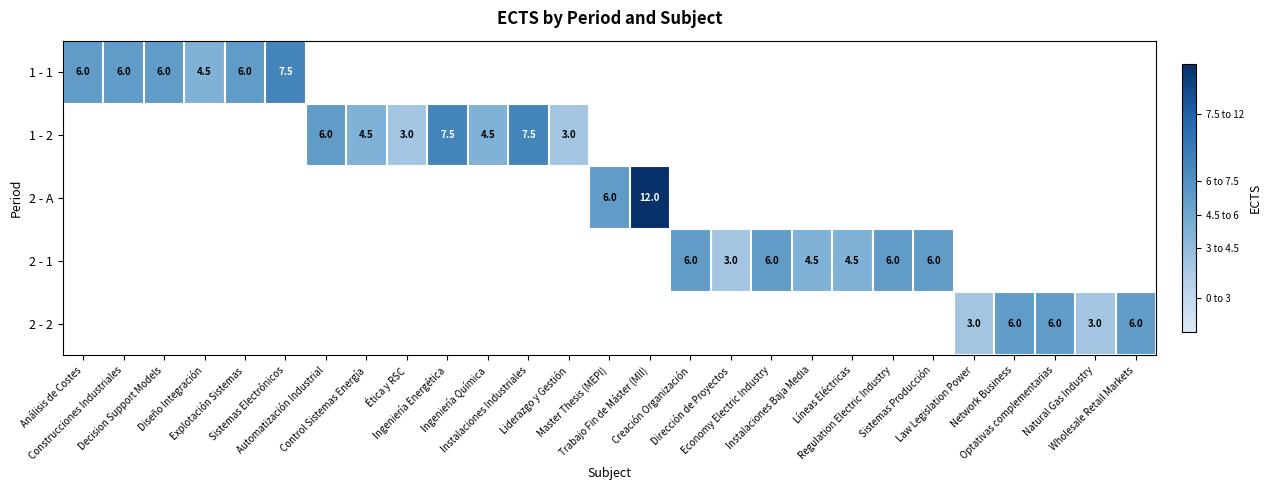

Which series changed the most between Ética y RSC and Ingeniería Energética?

1 - 2